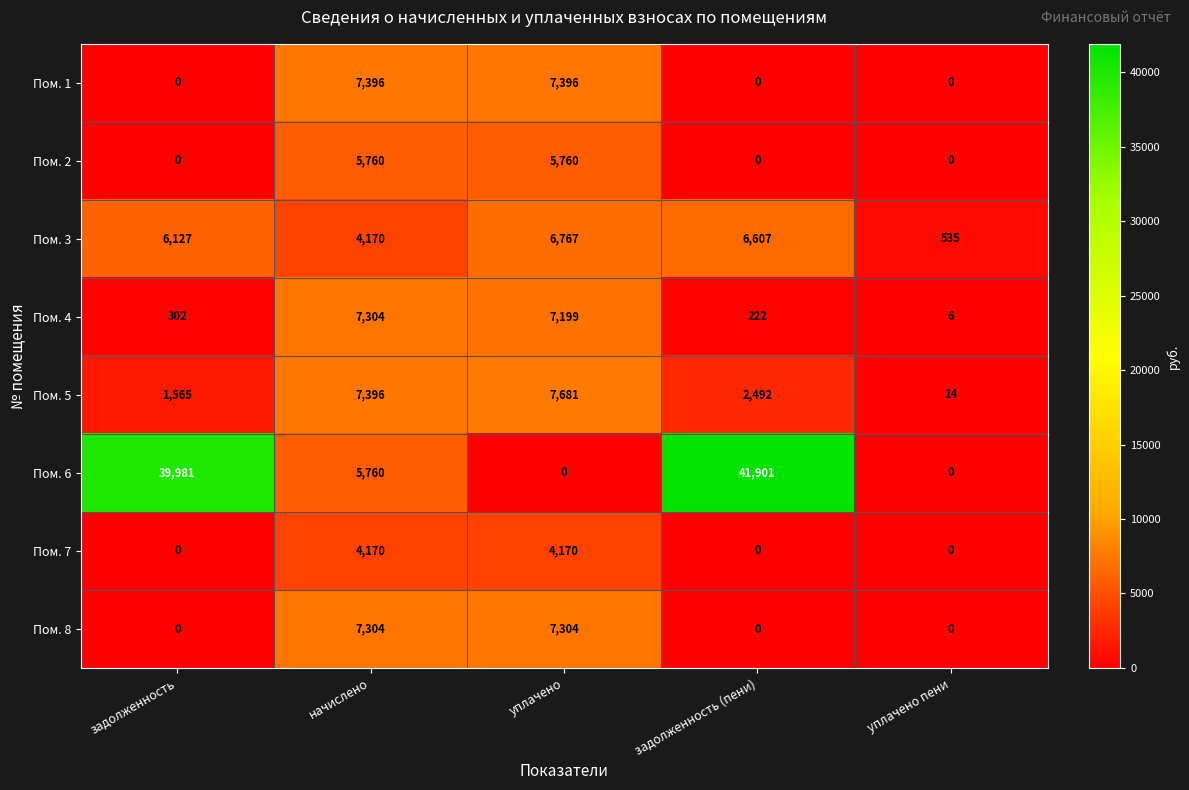

What is the difference between the second highest and minimum values in the Пом. 7 series?

4170